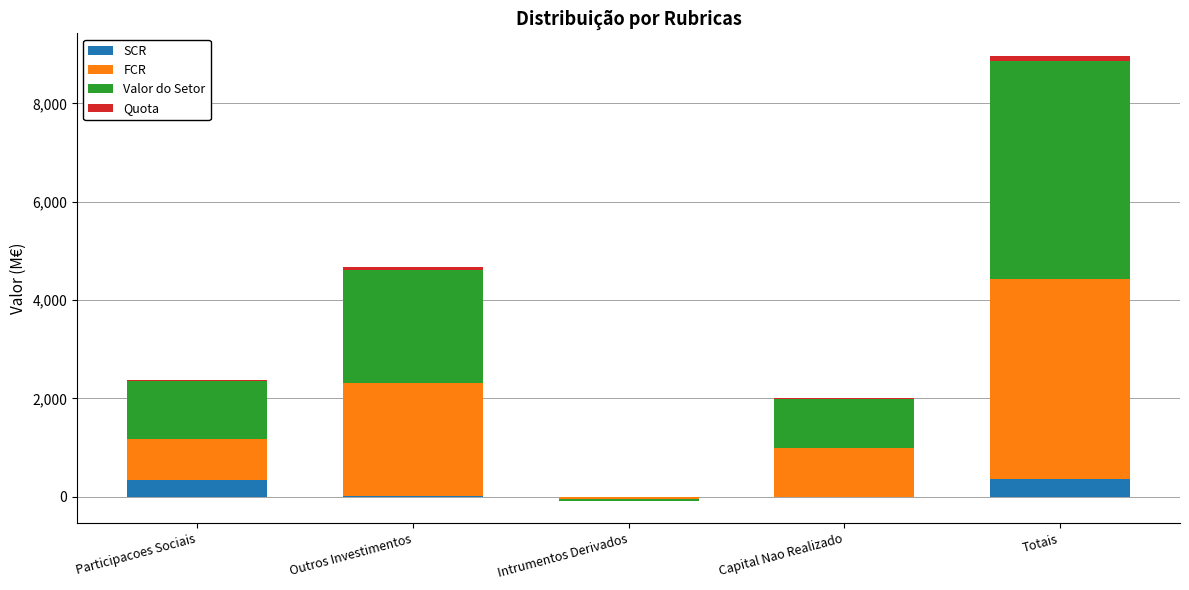

Is it true that FCR equals 2292.4 at Outros Investimentos?

True